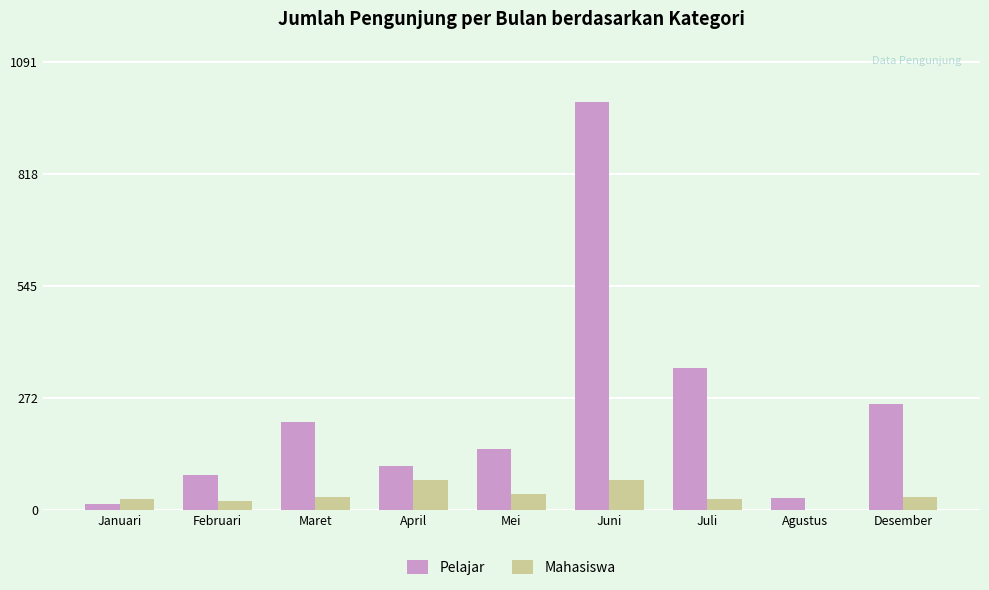

The Pelajar series shows 26 at April. True or false?

False